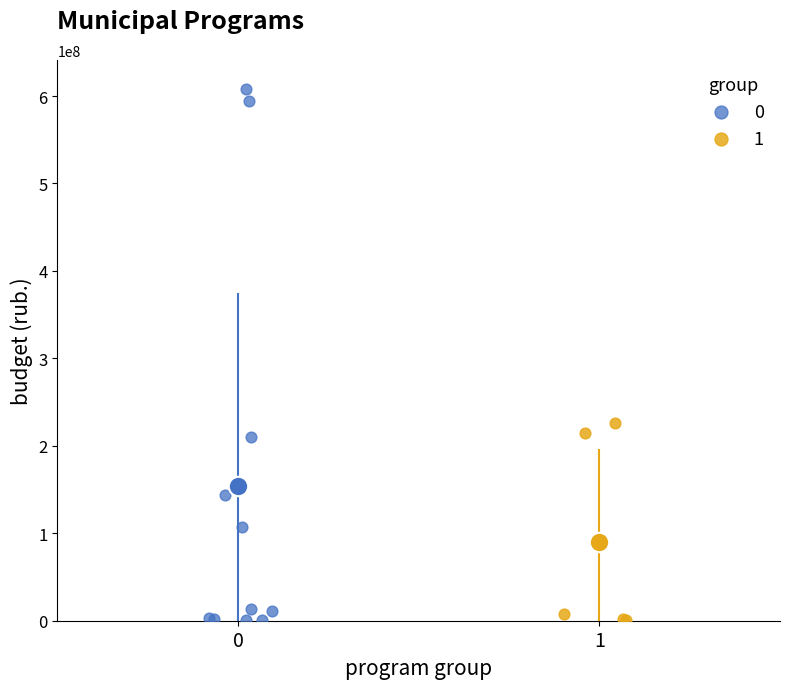

What are all the series names shown in the legend?

0, 1